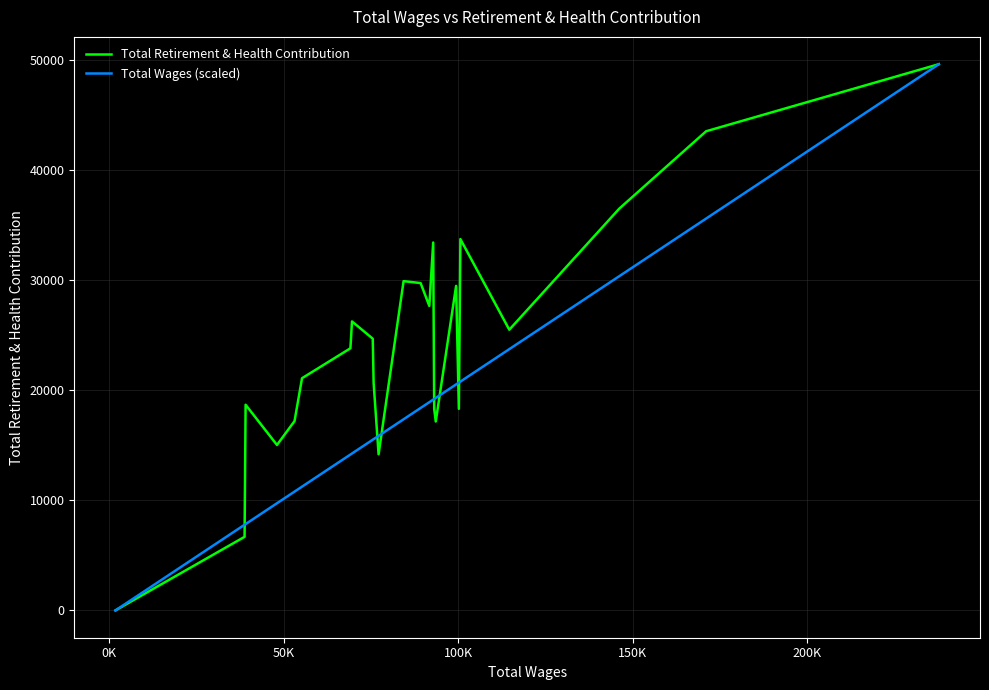

In Total Retirement & Health Contribution, how many points are lower than both neighbors (excluding endpoints)?

6